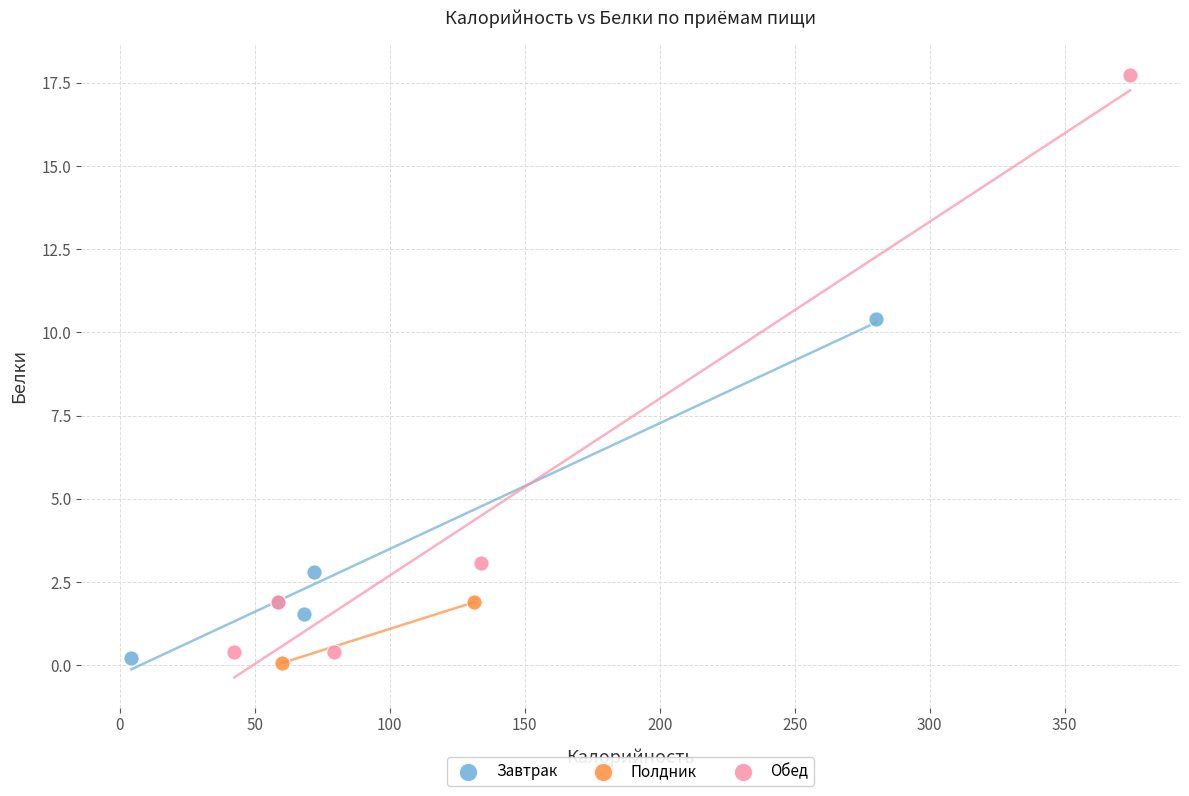

What are all the series names shown in the legend?

Завтрак, Полдник, Обед